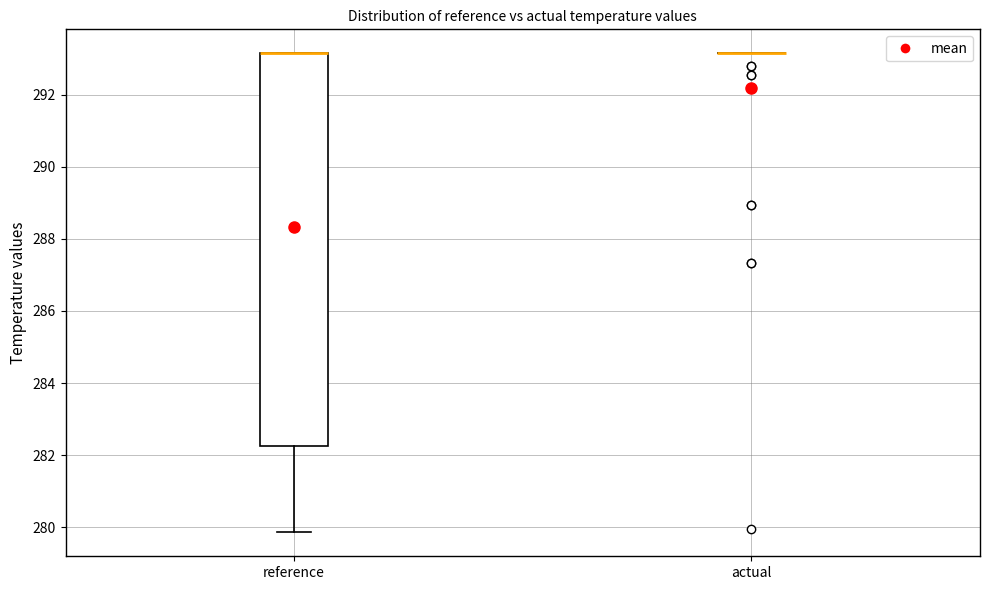

Reading left to right, read every box against the y-axis: the position of its median line, the range the box covers, and the ends of its whiskers. The values are not printed on the chart, so give them approximately, as read against the axis.

reference: median 293.2 (drawn on the box's upper edge), box 282.2 to 293.2, whiskers 279.8 to 293.2
actual: box collapsed to a line at 293.2, whiskers 293.2 to 293.2